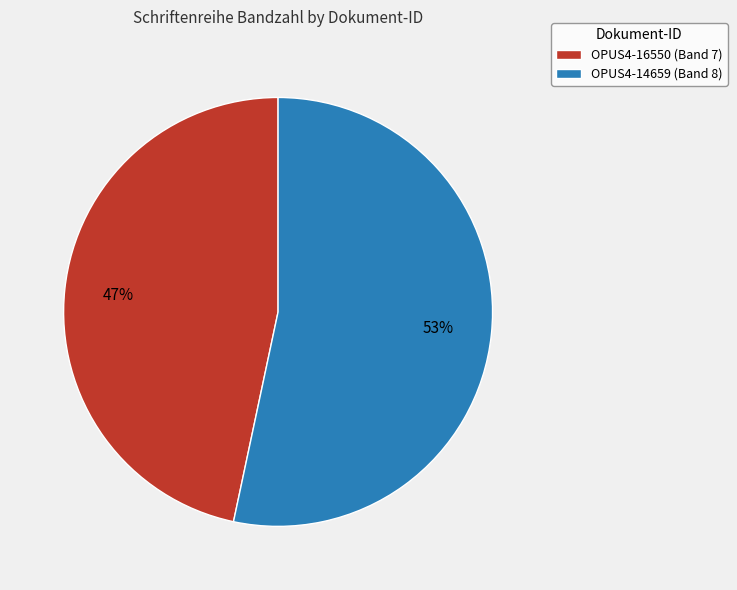

To the nearest percent, what is the average slice percentage?

50%